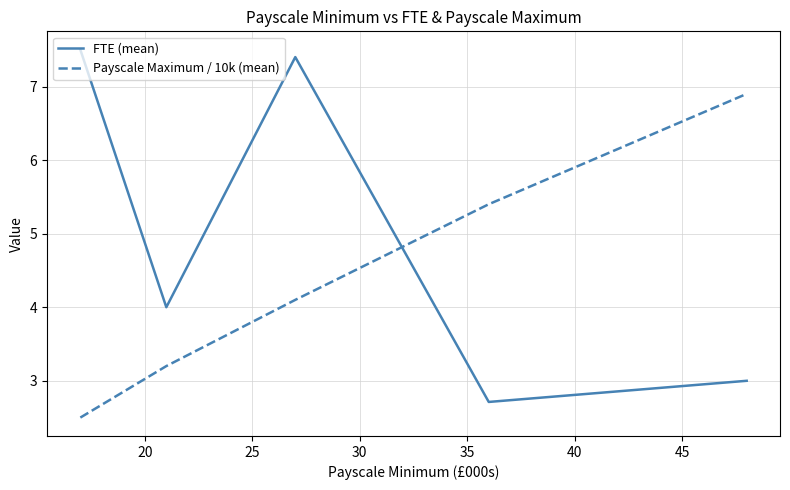

Which series has the largest range (max minus min)?

FTE (mean)